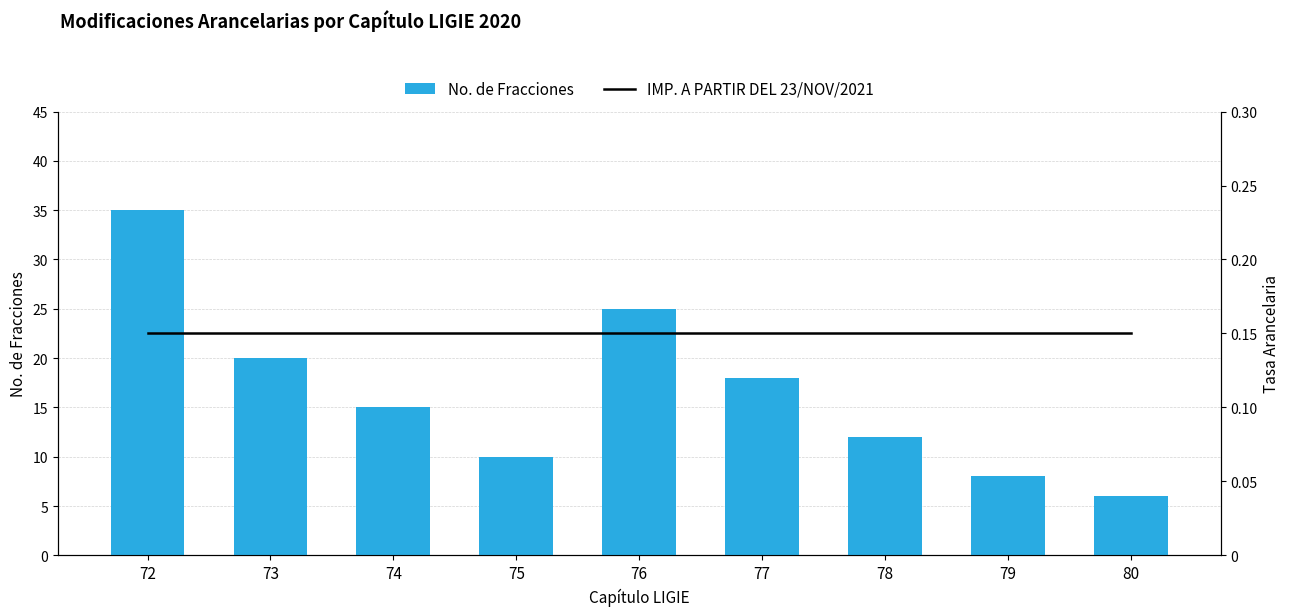

Rank the series at 74 from lowest to highest value.

IMP. A PARTIR DEL 23/NOV/2021, No. de Fracciones